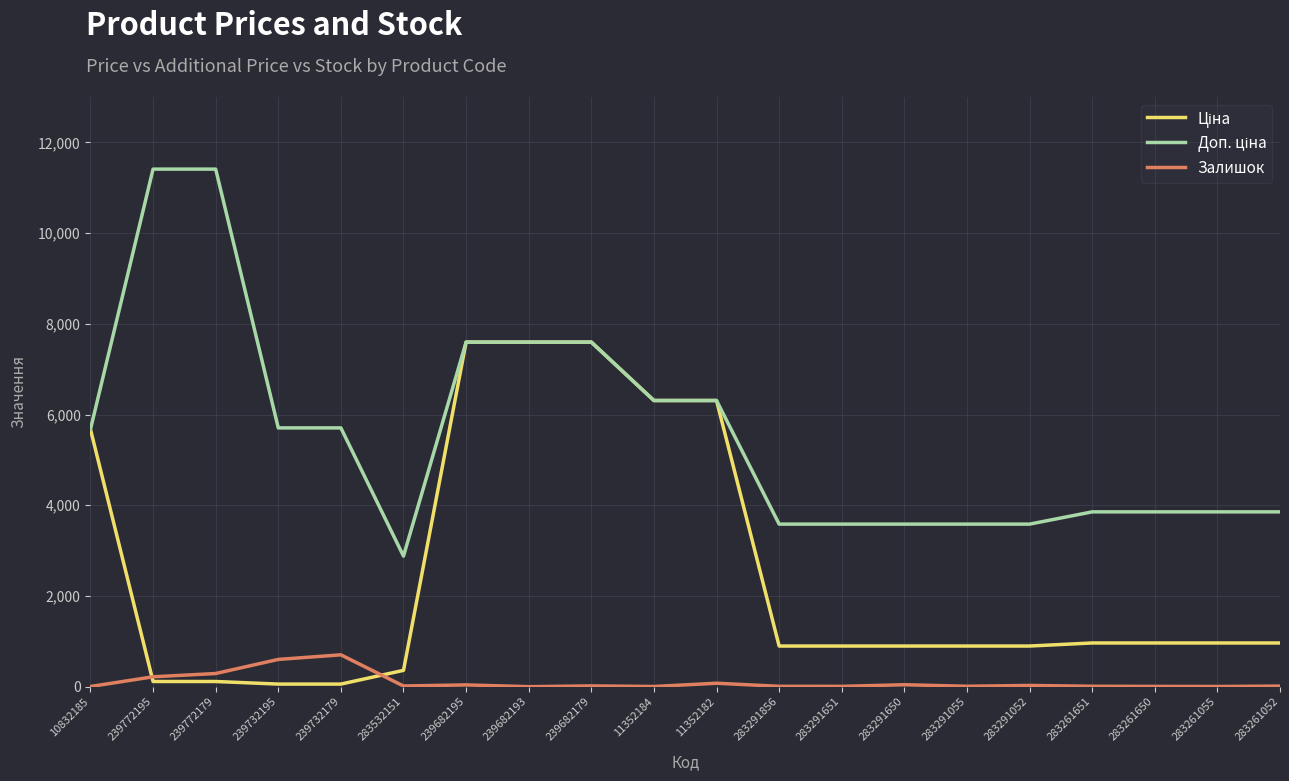

What is the greatest value displayed?

11410.0